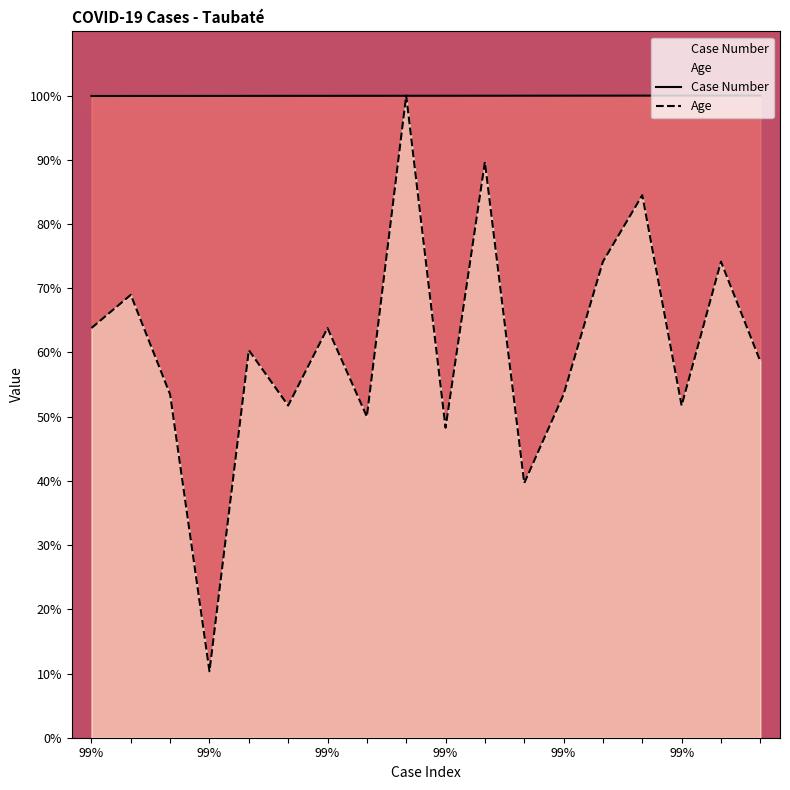

Reading left to right, transcribe all the data shown in this chart.

Case Number: 99.9	99.9	99.9	99.9	99.9	100.0	100.0	100.0	100.0	100.0	100.0	100.0	100.0	100.0	100.0	100.0	100.0	100.0
Age: 63.8	69.0	53.4	10.3	60.3	51.7	63.8	50.0	100.0	48.3	89.7	39.7	53.4	74.1	84.5	51.7	74.1	58.6